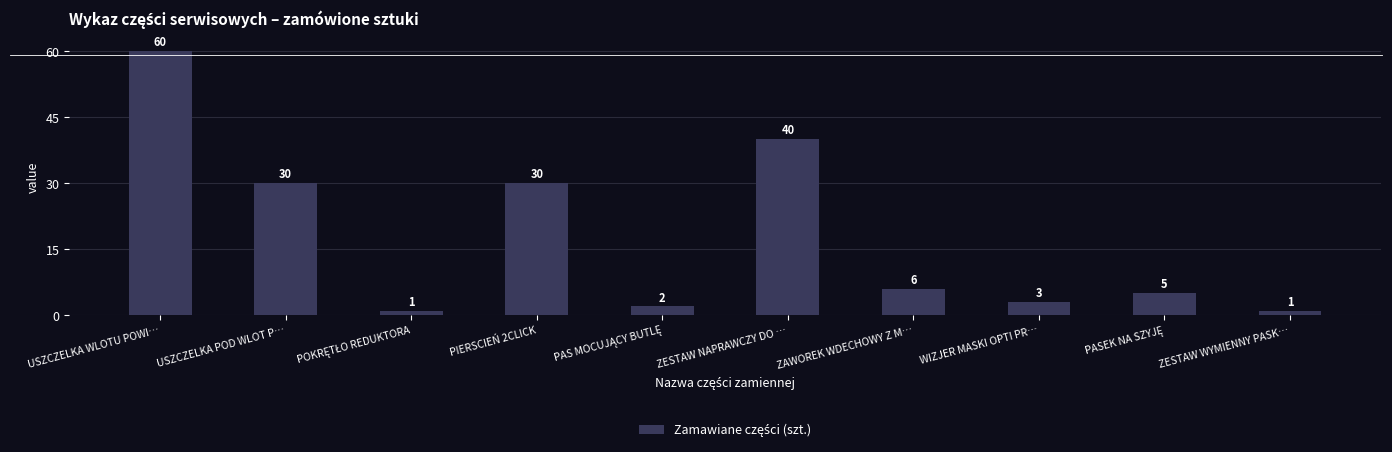

Reading right to left, list all the values displayed in this chart.

1	5	3	6	40	2	30	1	30	60